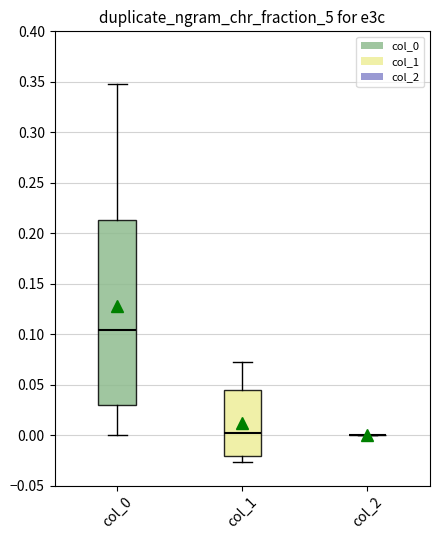

Reading left to right, read every box against the y-axis: the position of its median line, the range the box covers, and the ends of its whiskers. The values are not printed on the chart, so give them approximately, as read against the axis.

col_0: median 0.105, box 0.030 to 0.215, whiskers 0.000 to 0.350
col_1: median 0.000, box -0.020 to 0.045, whiskers -0.025 to 0.070
col_2: box collapsed to a line at 0.000, whiskers 0.000 to 0.000